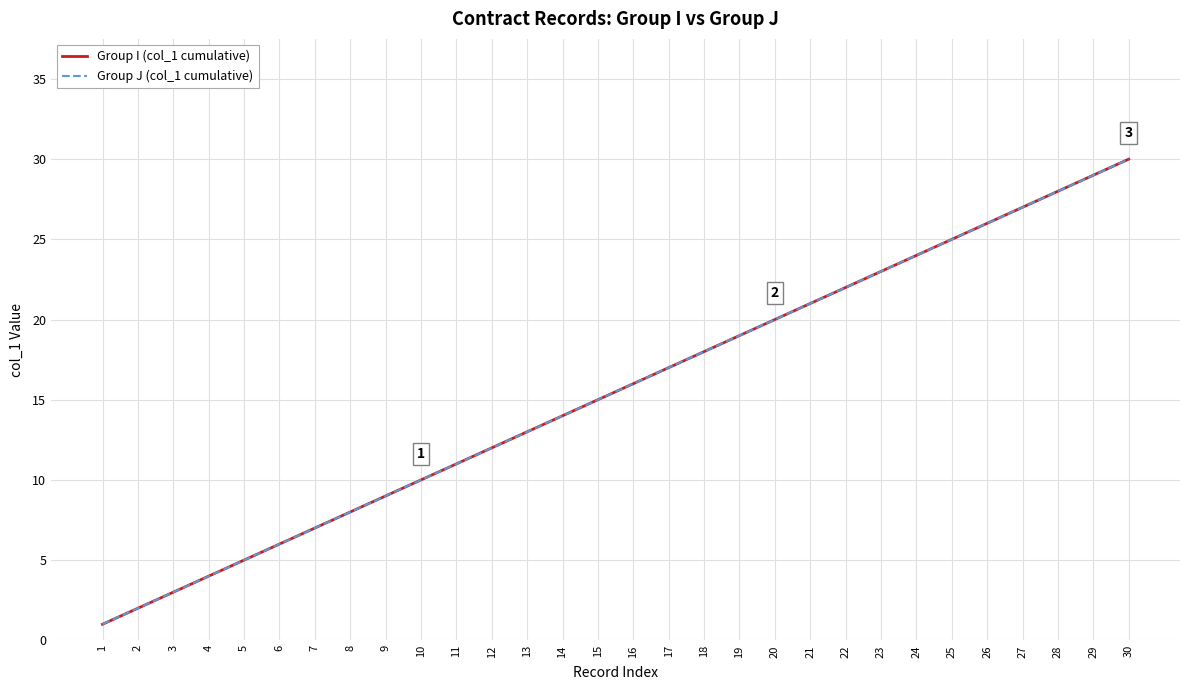

Is this an area chart (filled region under the line)?

No